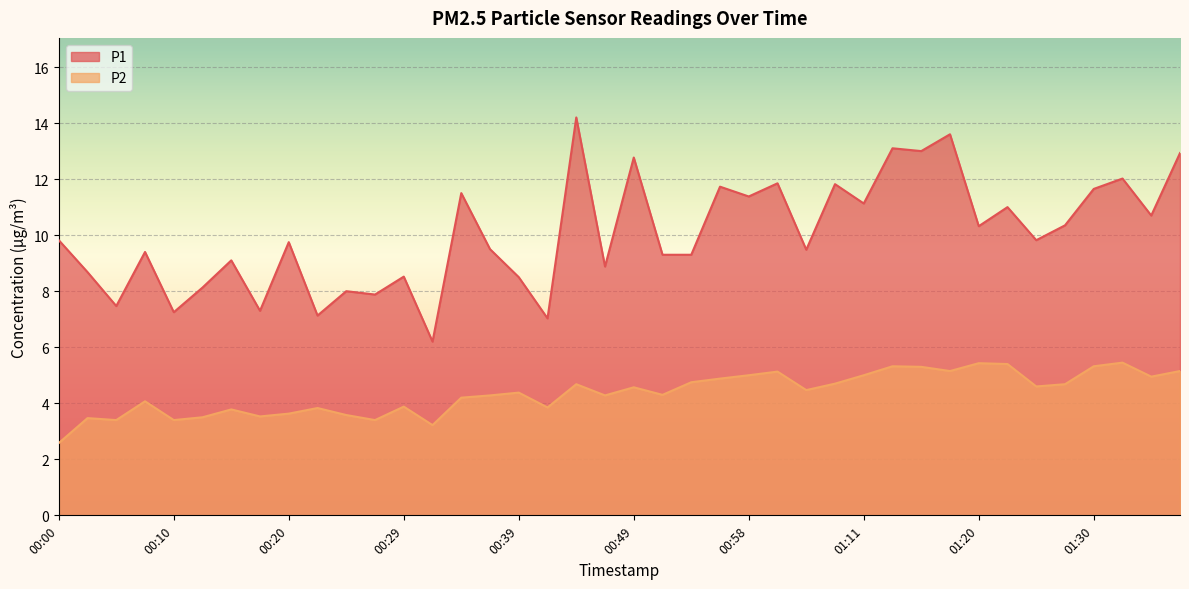

The P1 series shows 9.3 at 00:54. True or false?

True